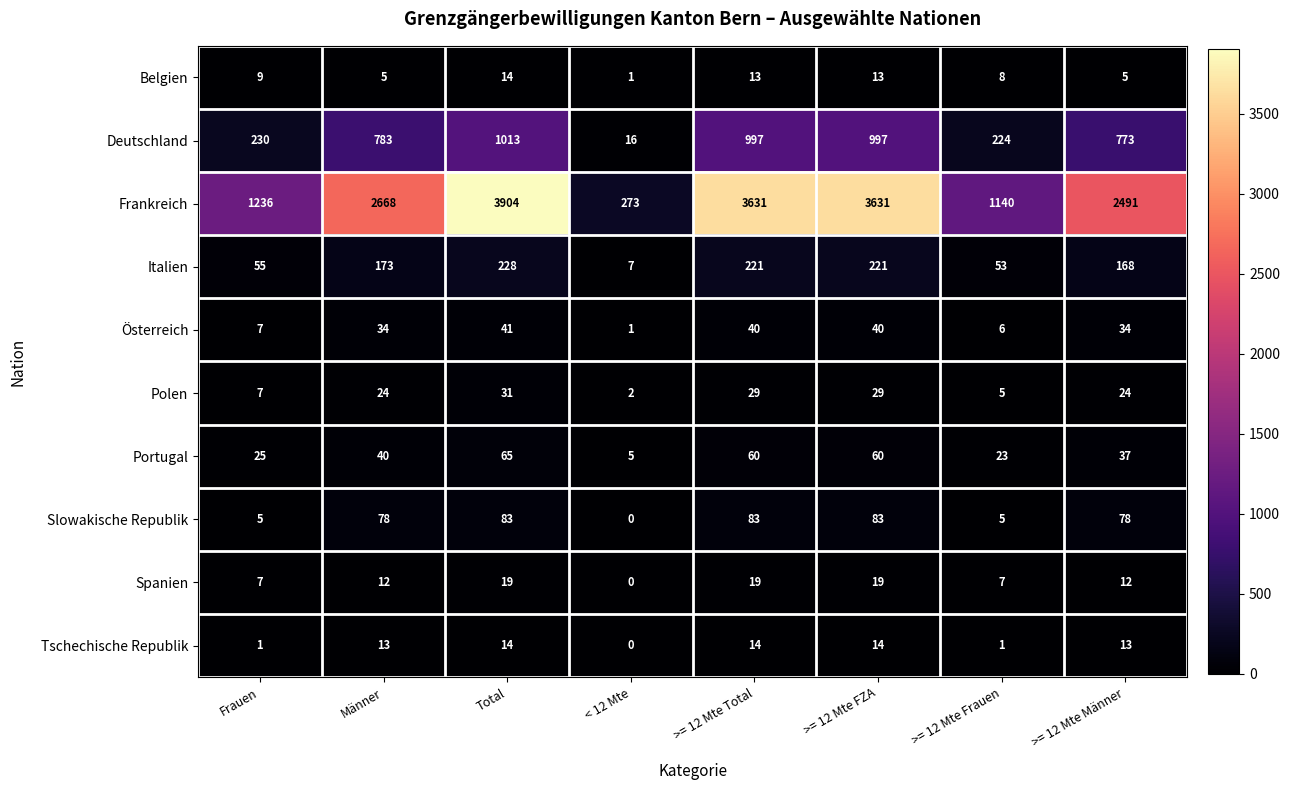

Which series changed the most between Männer and >= 12 Mte Total?

Frankreich